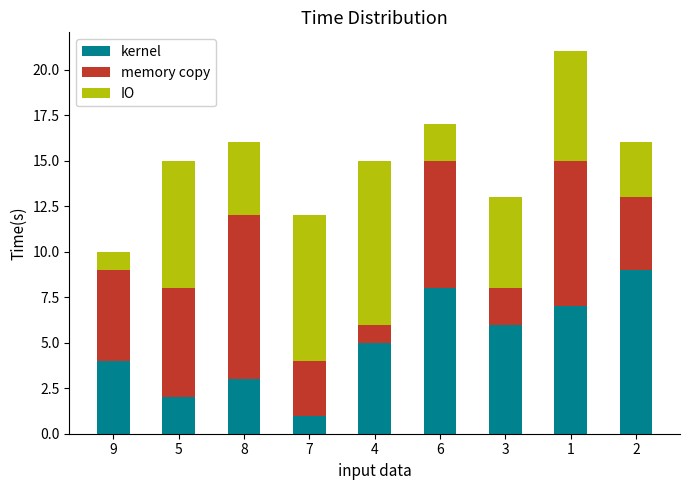

List the labels in order of kernel value, smallest first.

7, 5, 8, 9, 4, 3, 1, 6, 2